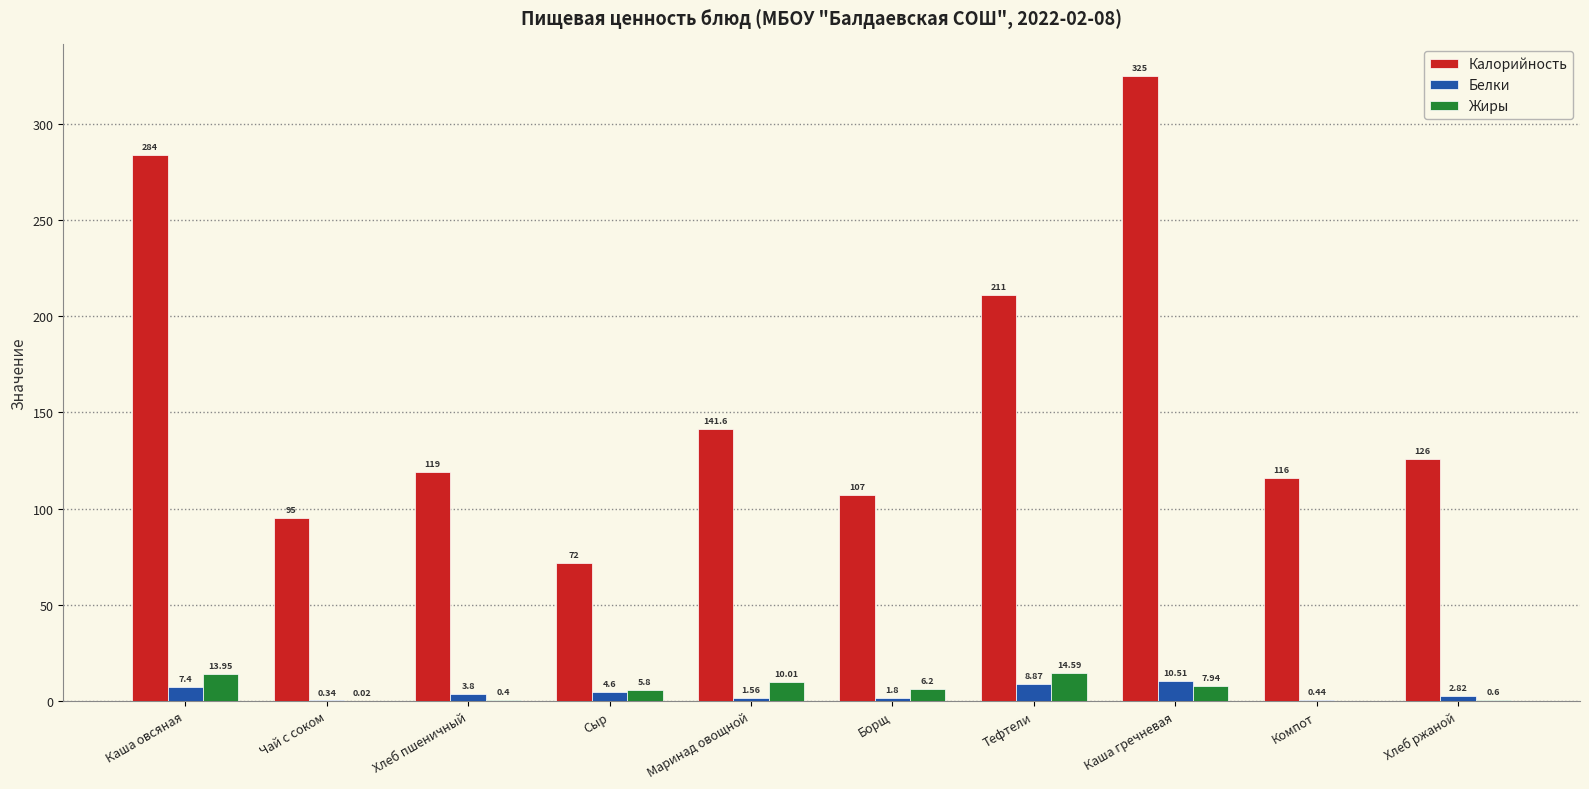

At which label is Белки closest to 5?

Сыр